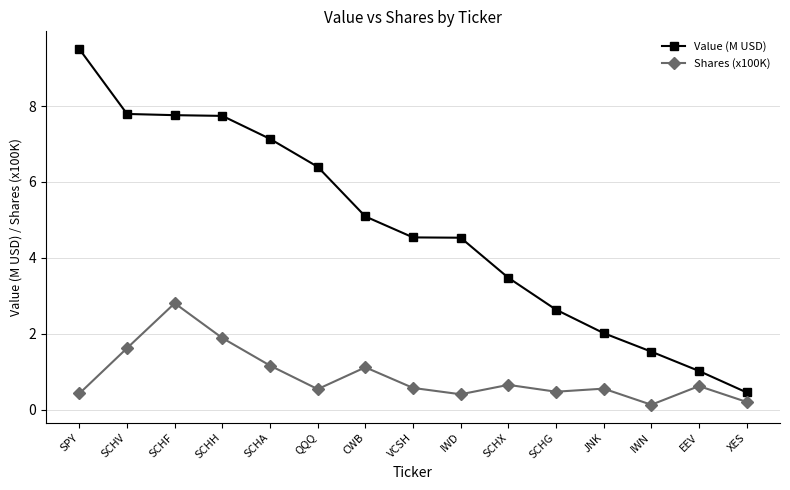

What is the approximate value of Shares (x100K) at QQQ?

0.5